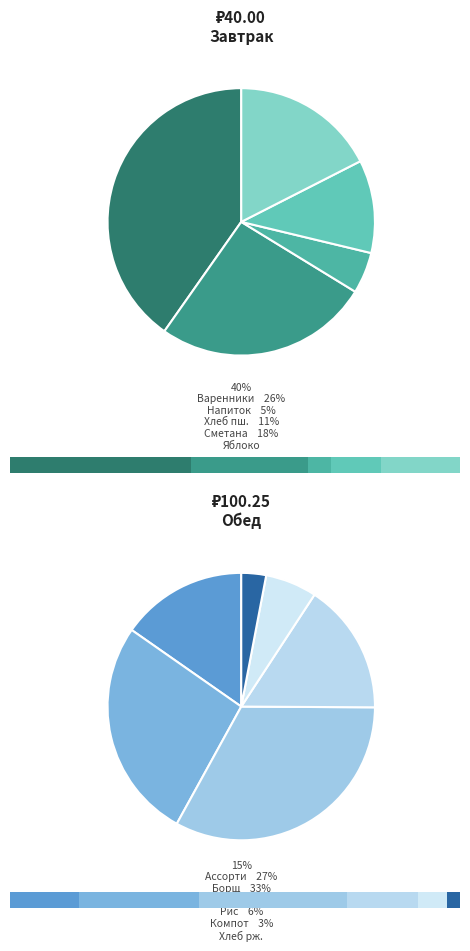

Between Котлета куриная and Варенники с картофелем, which is larger?

Котлета куриная